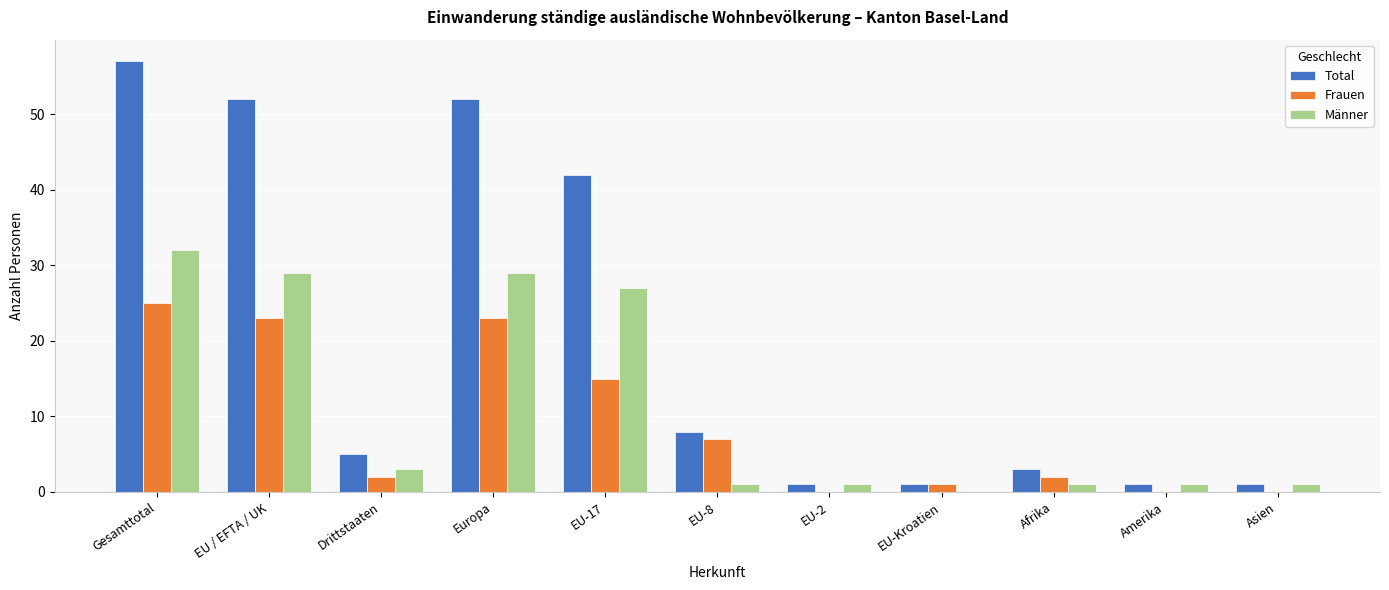

Which series has the largest range (max minus min)?

Total